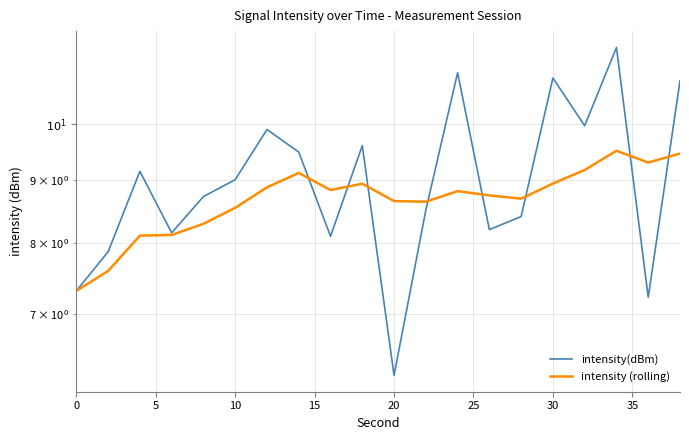

What is the value of the intensity(dBm) point at the 11th from the left?

9.2